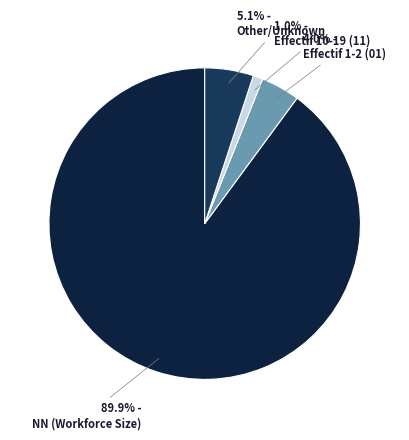

To the nearest percent, what is the average slice percentage?

25%